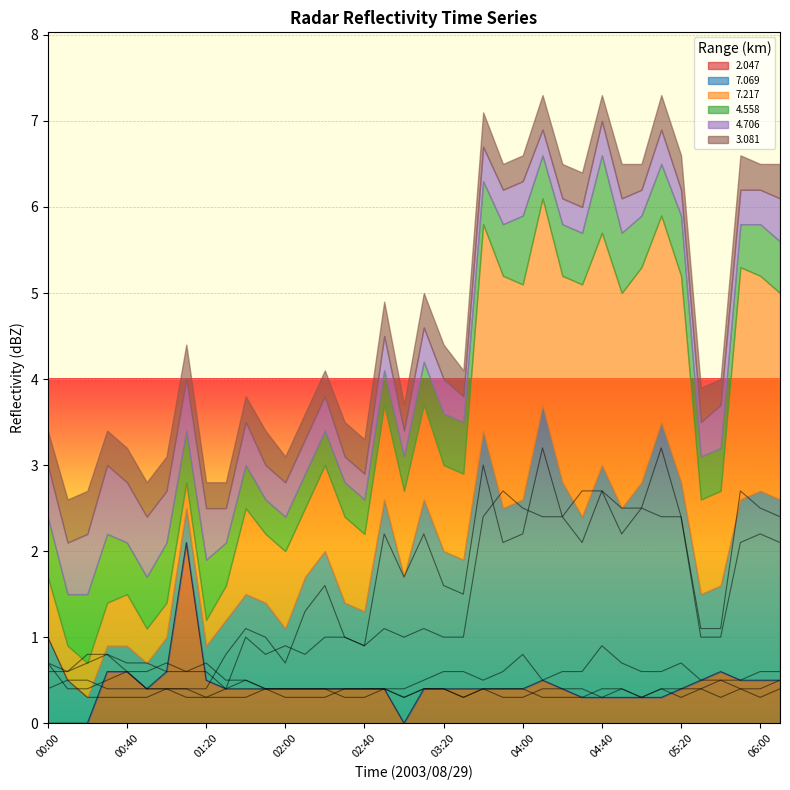

True or false: 7.069 and 3.081 intersect in this chart.

False